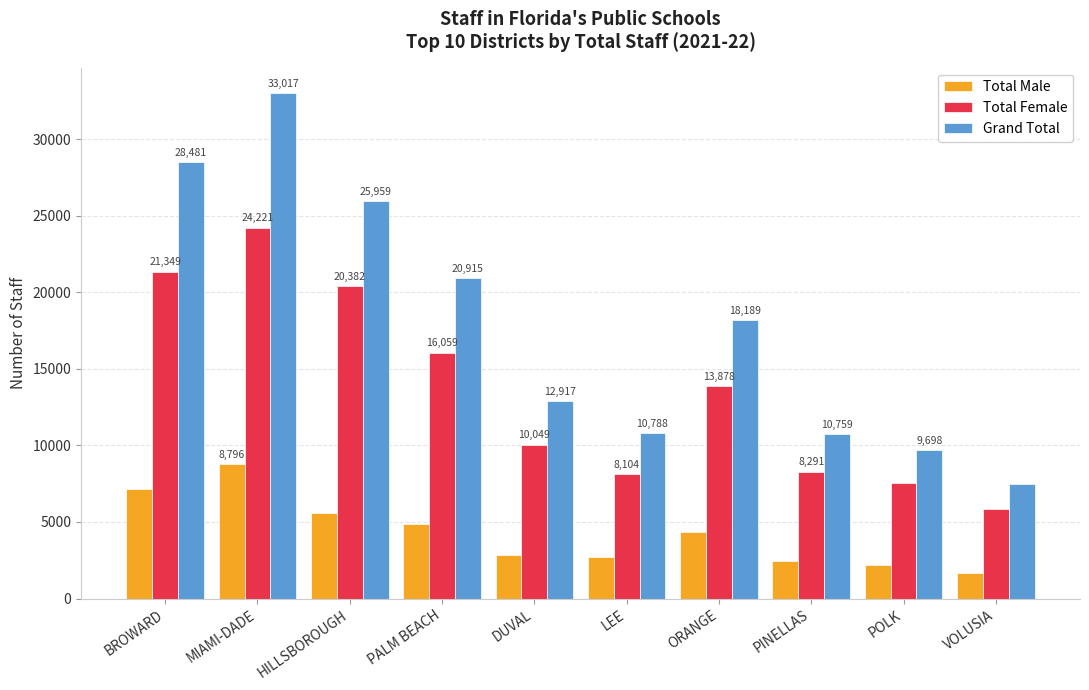

What is the value of the Total Female bar at the 5th from the left?

10049